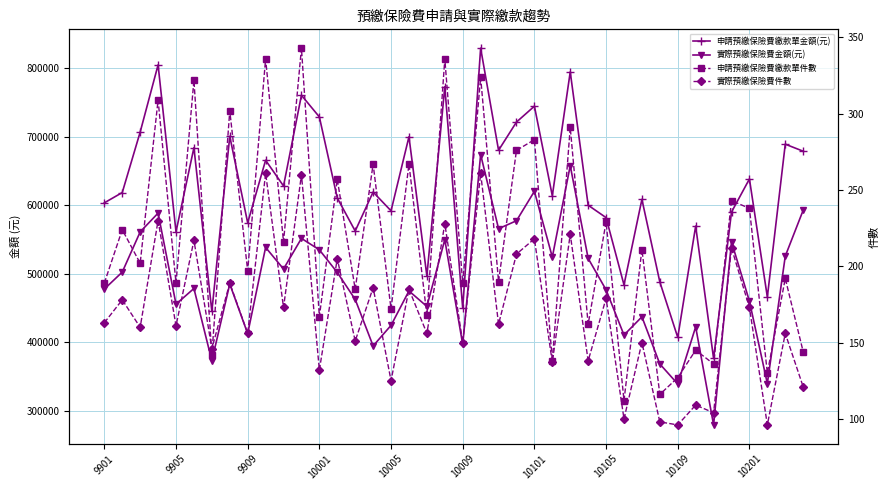

What is the difference between the highest and lowest values at 33?

569370